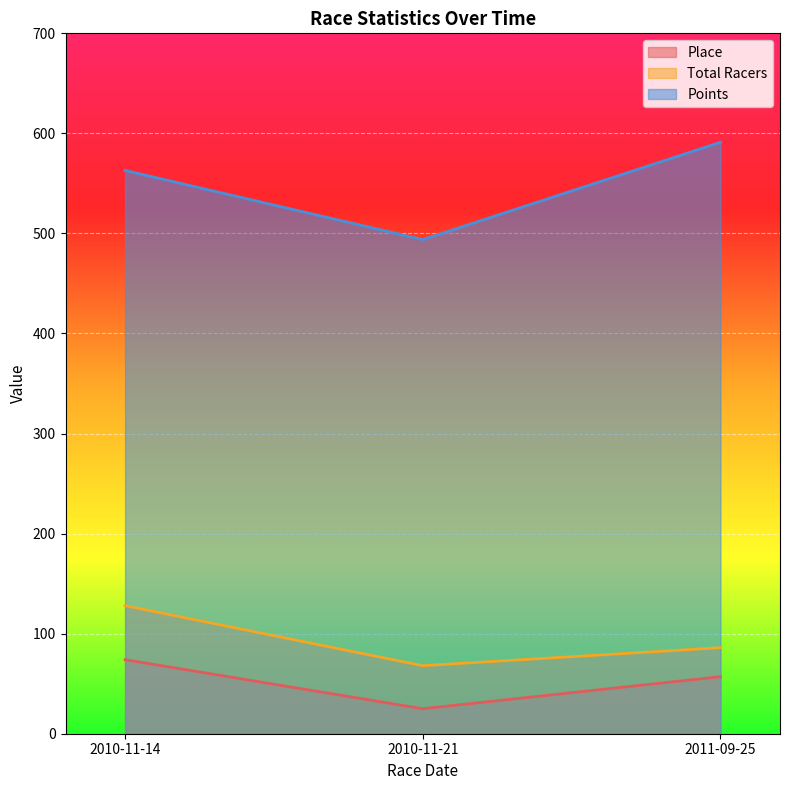

At which label does Points reach its peak?

2011-09-25